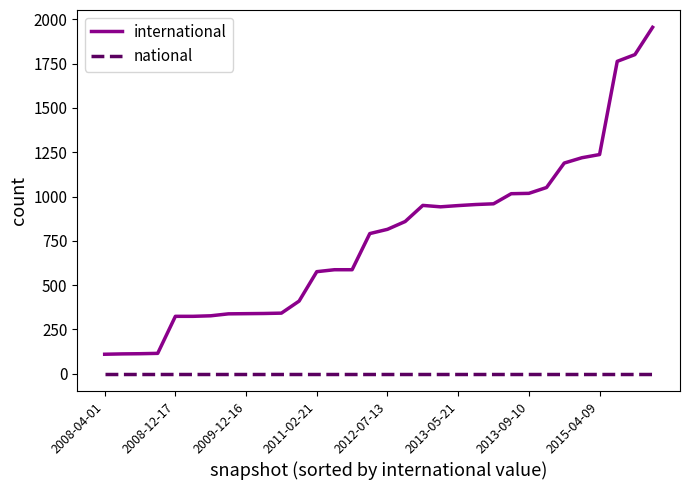

Which series has the widest spread of values?

international